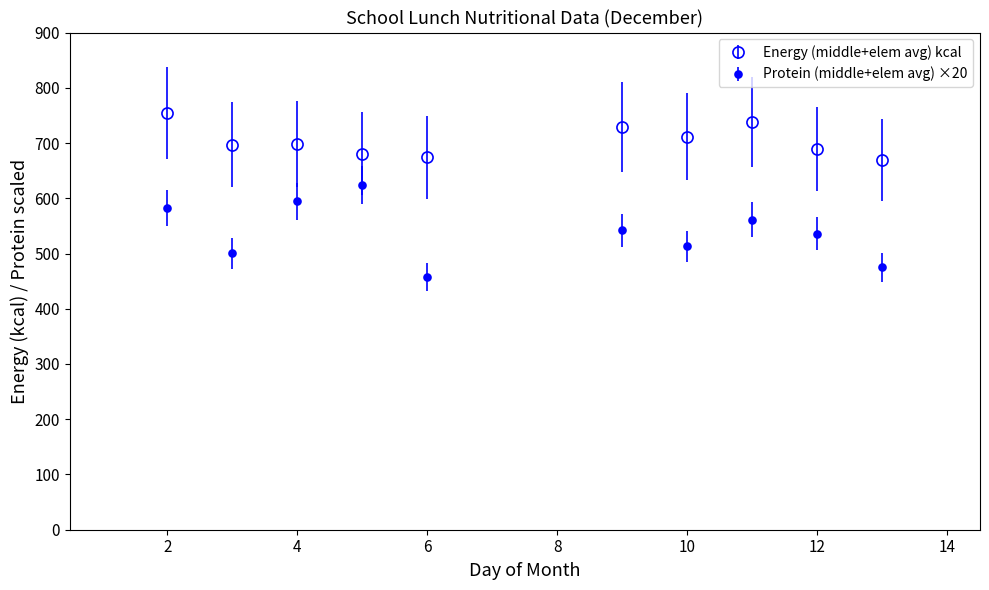

Does the chart have visible grid lines?

No